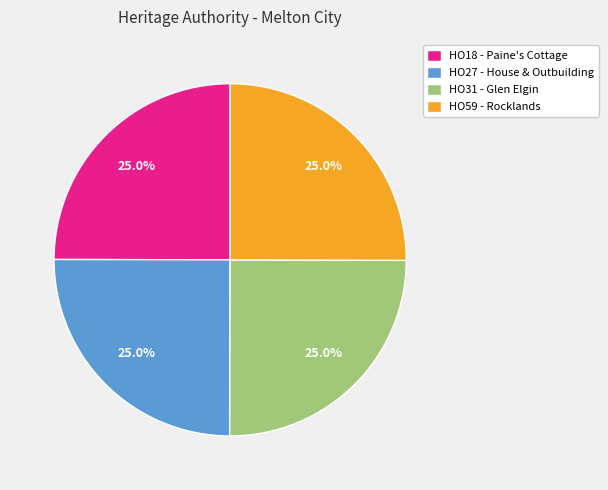

How many segments does this pie chart have?

4